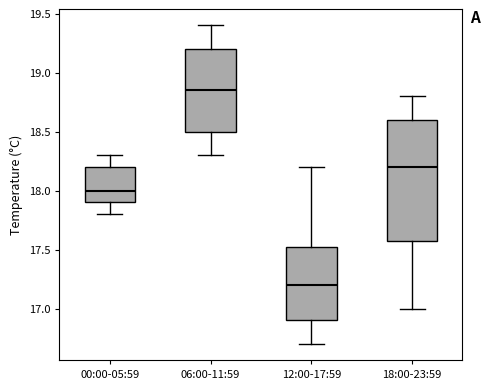

Reading left to right, transcribe this box plot: for each box, give where its median line is, the range the box spans, and where its two whiskers end, as read against the y-axis. The values are not printed on the chart, so give them approximately, as read against the axis.

00:00-05:59: median 18.00, box 17.90 to 18.20, whiskers 17.80 to 18.30
06:00-11:59: median 18.85, box 18.50 to 19.20, whiskers 18.30 to 19.40
12:00-17:59: median 17.20, box 16.90 to 17.55, whiskers 16.70 to 18.20
18:00-23:59: median 18.20, box 17.60 to 18.60, whiskers 17.00 to 18.80